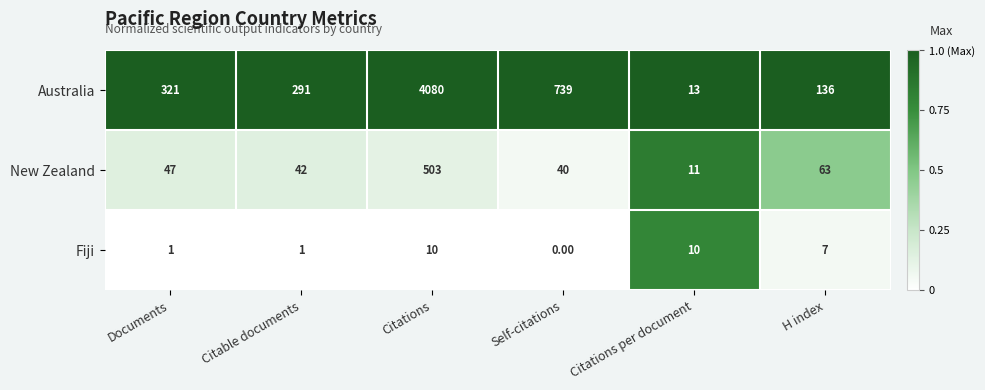

What is the sum of all Australia values?

5580